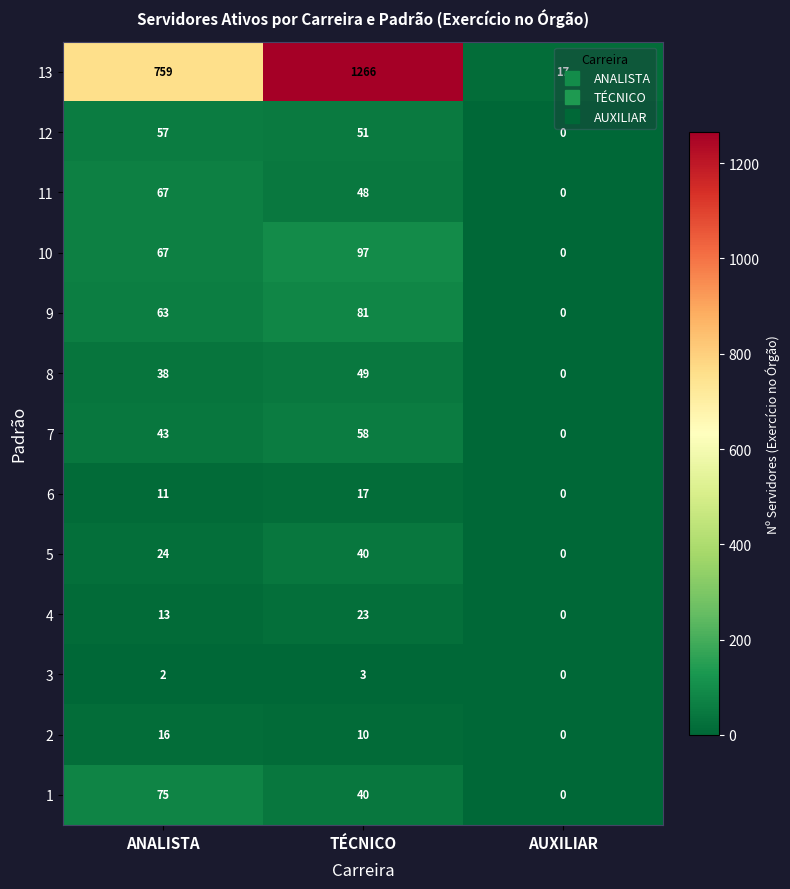

How many distinct data groups are displayed?

13